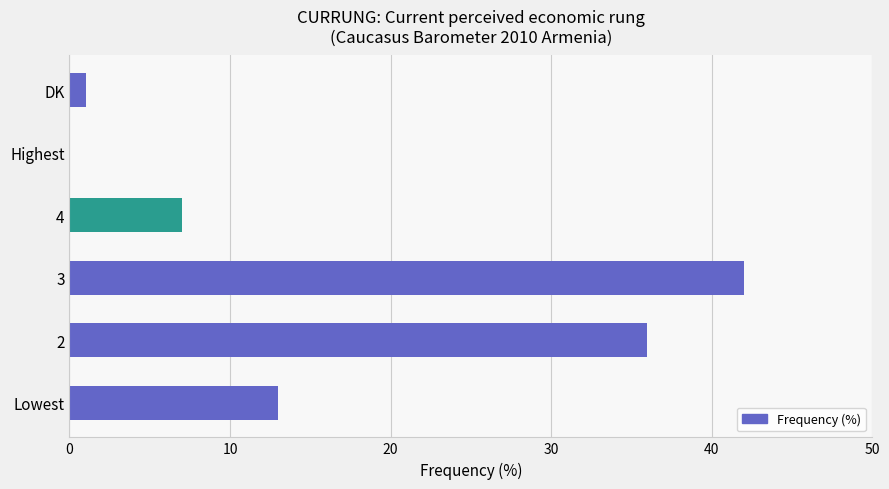

How many values are above zero?

5